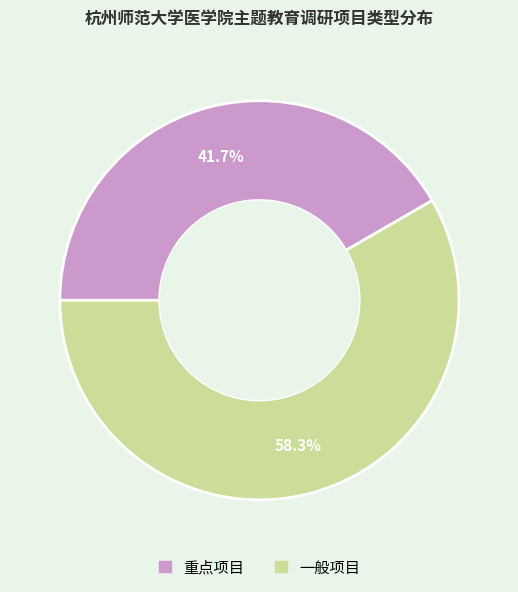

Rank the categories by value from lowest to highest.

重点项目, 一般项目